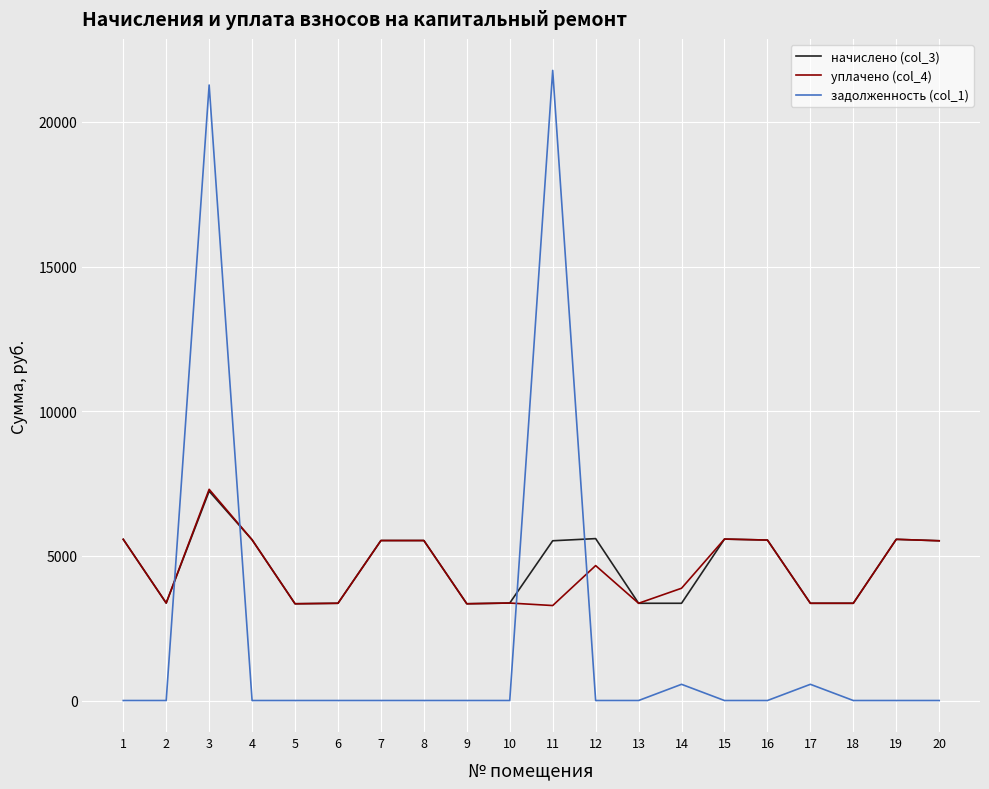

How many lines are shown in the chart?

3